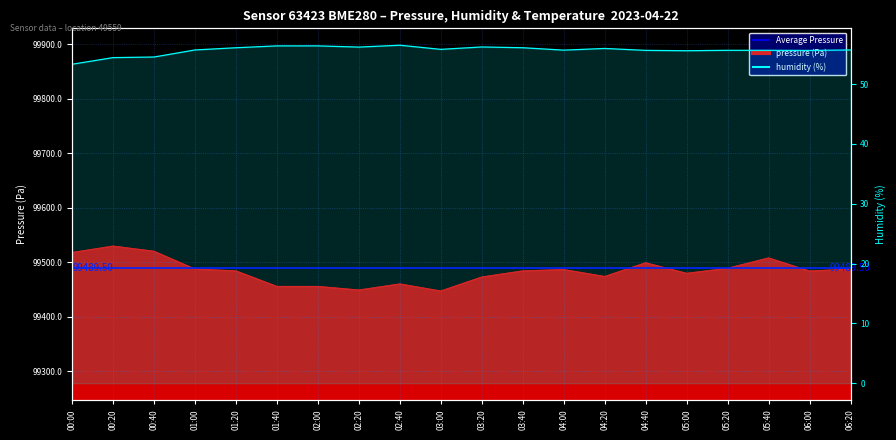

True or false: humidity has more than 1 points higher than both neighbors.

True